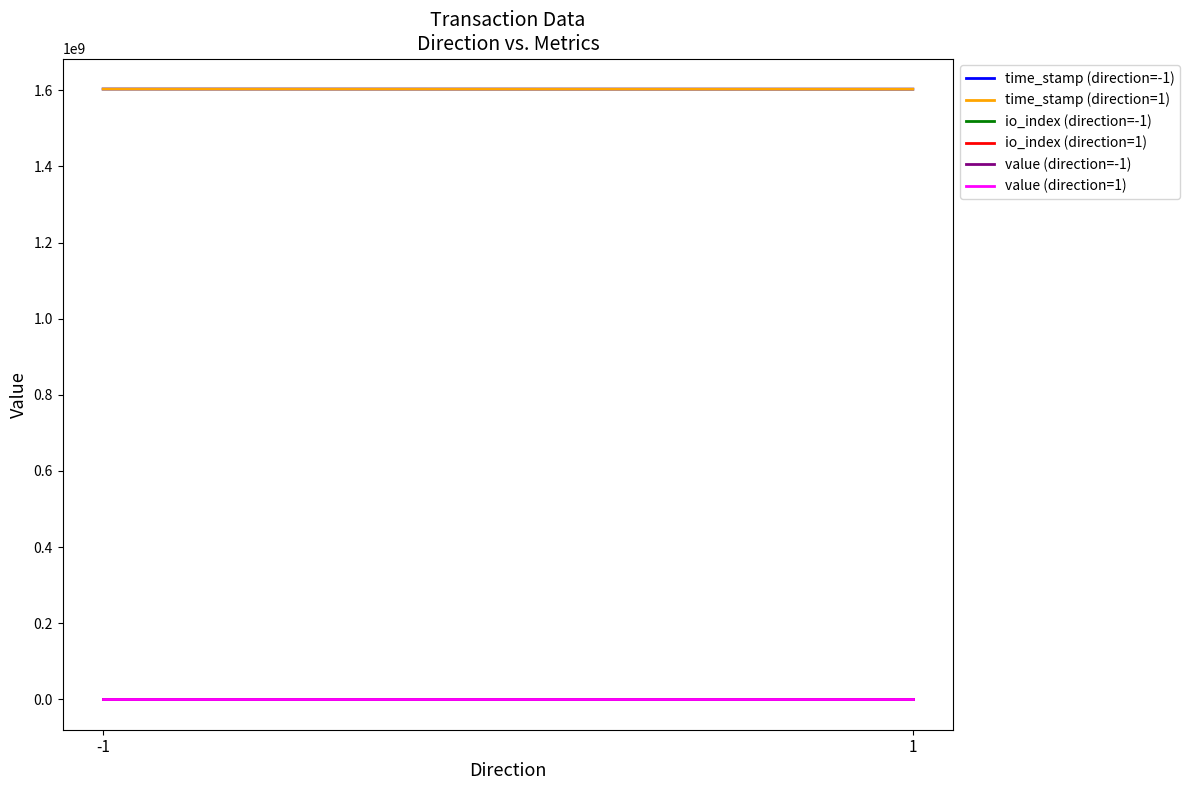

Is this an area chart (filled region under the line)?

No